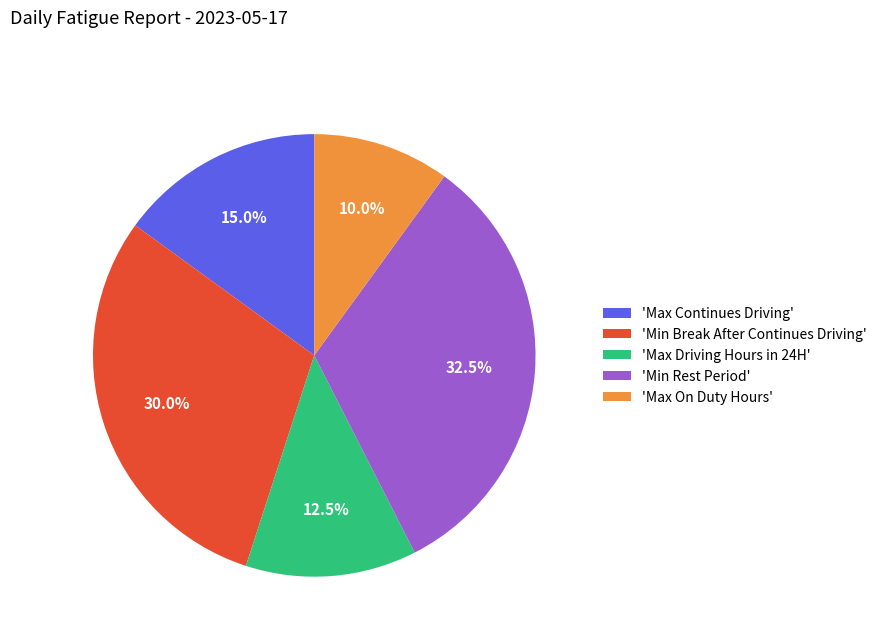

Which has a higher value, 'Max Continues Driving' or 'Min Rest Period'?

'Min Rest Period'